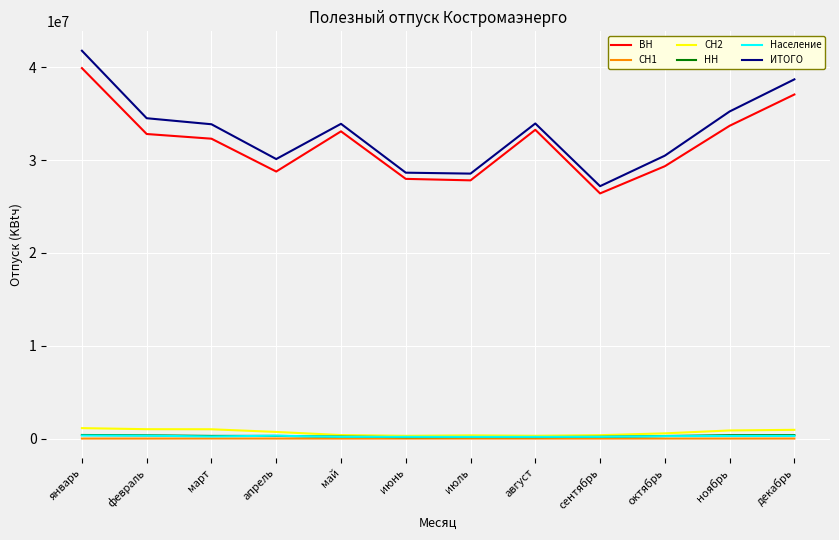

Which series has the largest total across all categories?

ИТОГО